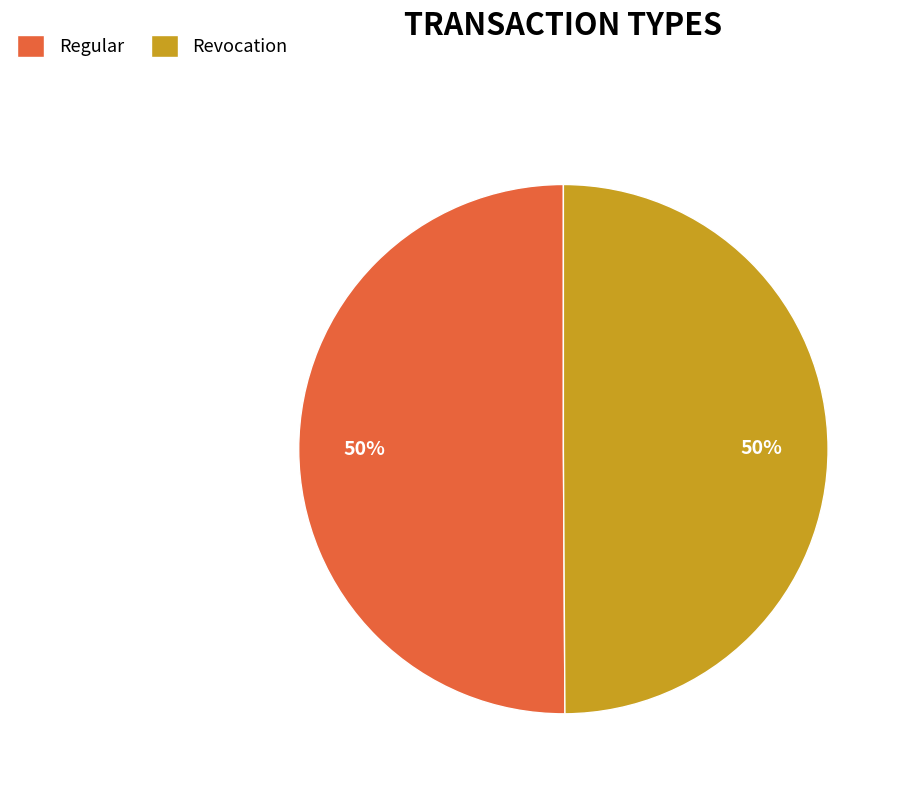

Is the sum of Regular and Revocation greater than half?

Yes